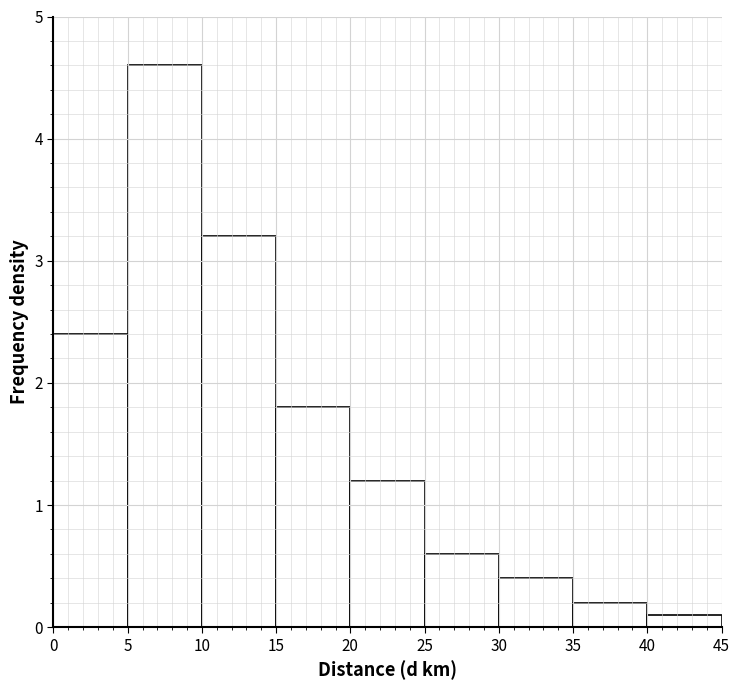

Reading left to right, list every bar in this chart as the range it spans on the x-axis followed by its height. The values are not printed on the chart, so give them approximately, as read against the axis.

0 to 5: 2.4
5 to 10: 4.6
10 to 15: 3.2
15 to 20: 1.8
20 to 25: 1.2
25 to 30: 0.6
30 to 35: 0.4
35 to 40: 0.2
40 to 45: 0.1